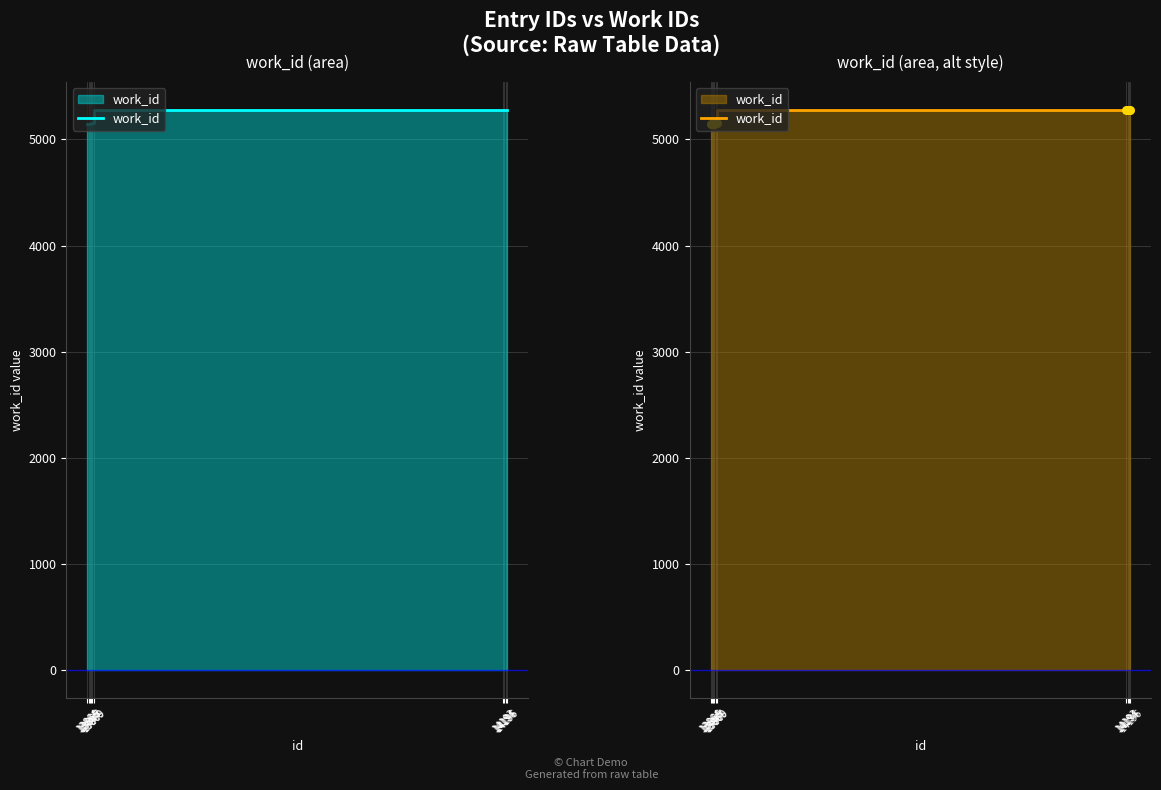

What is the change in value from 13866 to 14193?

+126